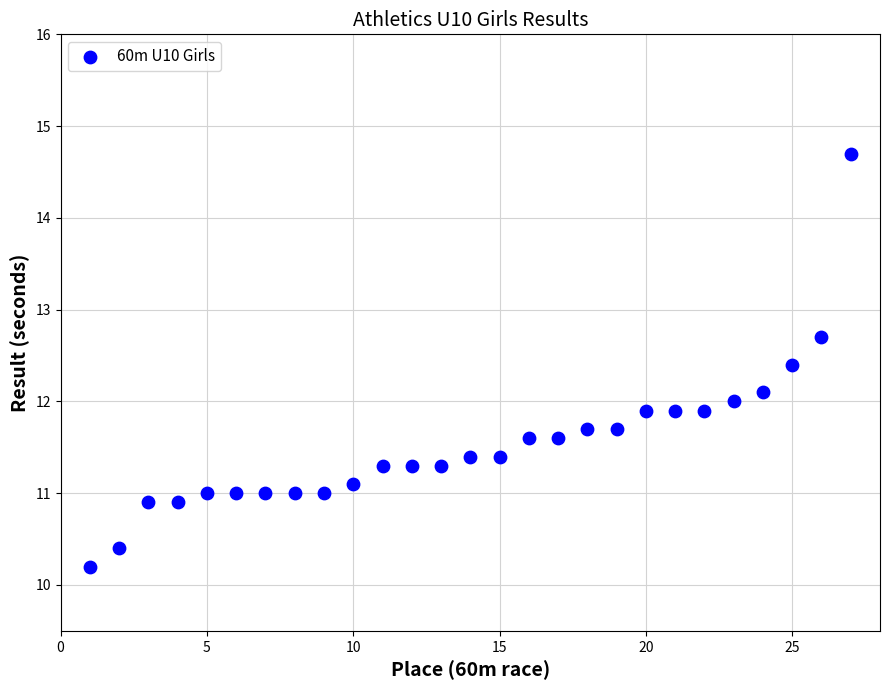

What is the range of Y values (max minus min)?

4.5